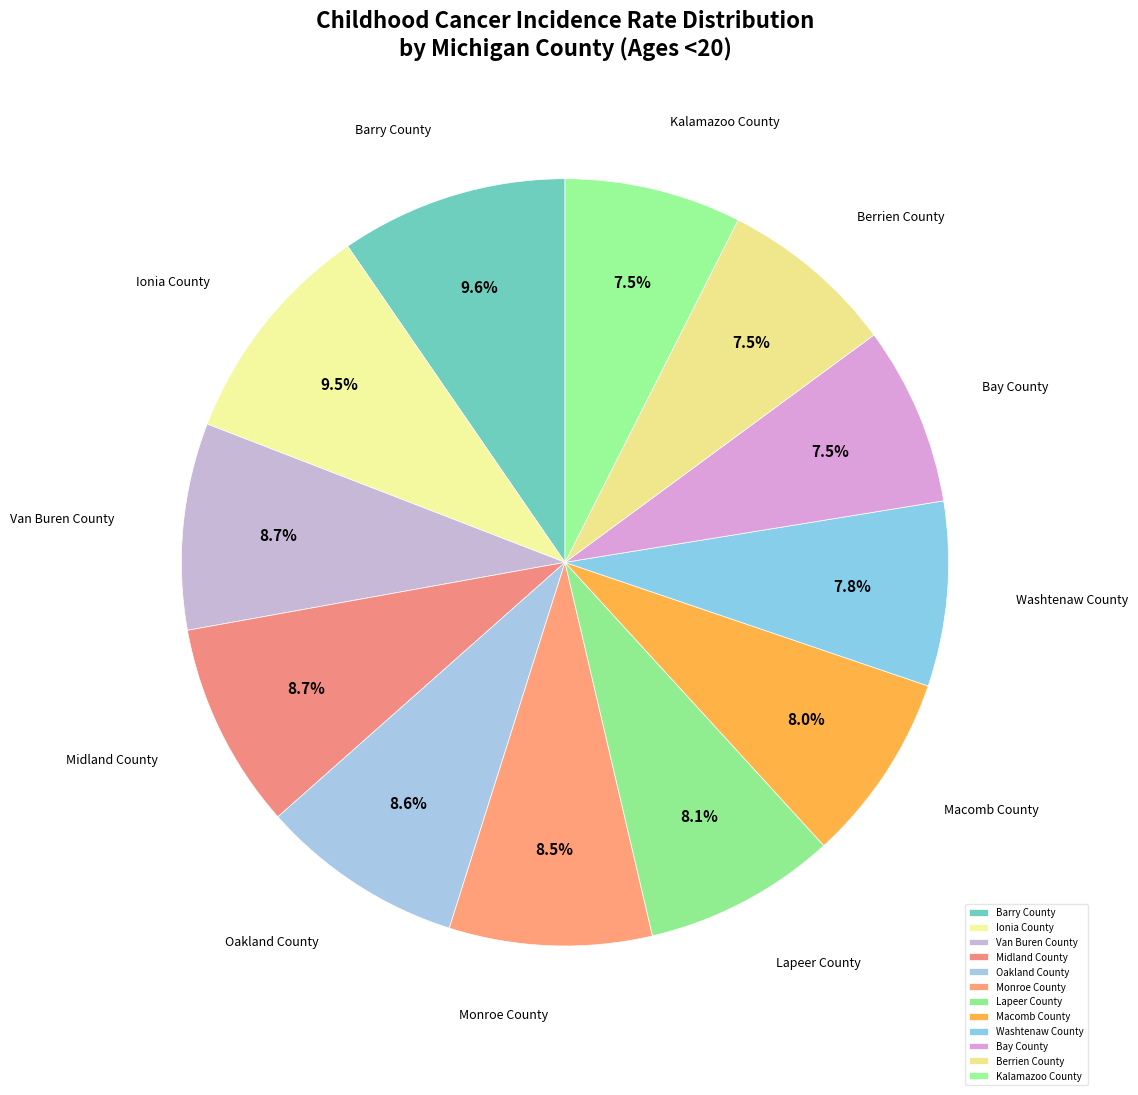

Combined, what portion of the pie is Barry County and Van Buren County?

18.3%